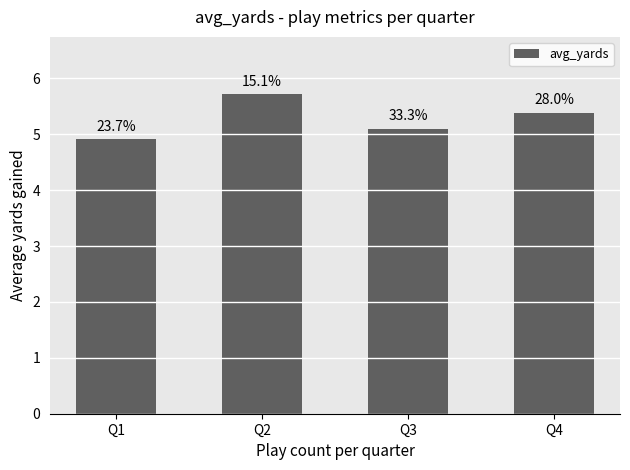

What is the ratio of the value at Q4 to the value at Q2?

0.9